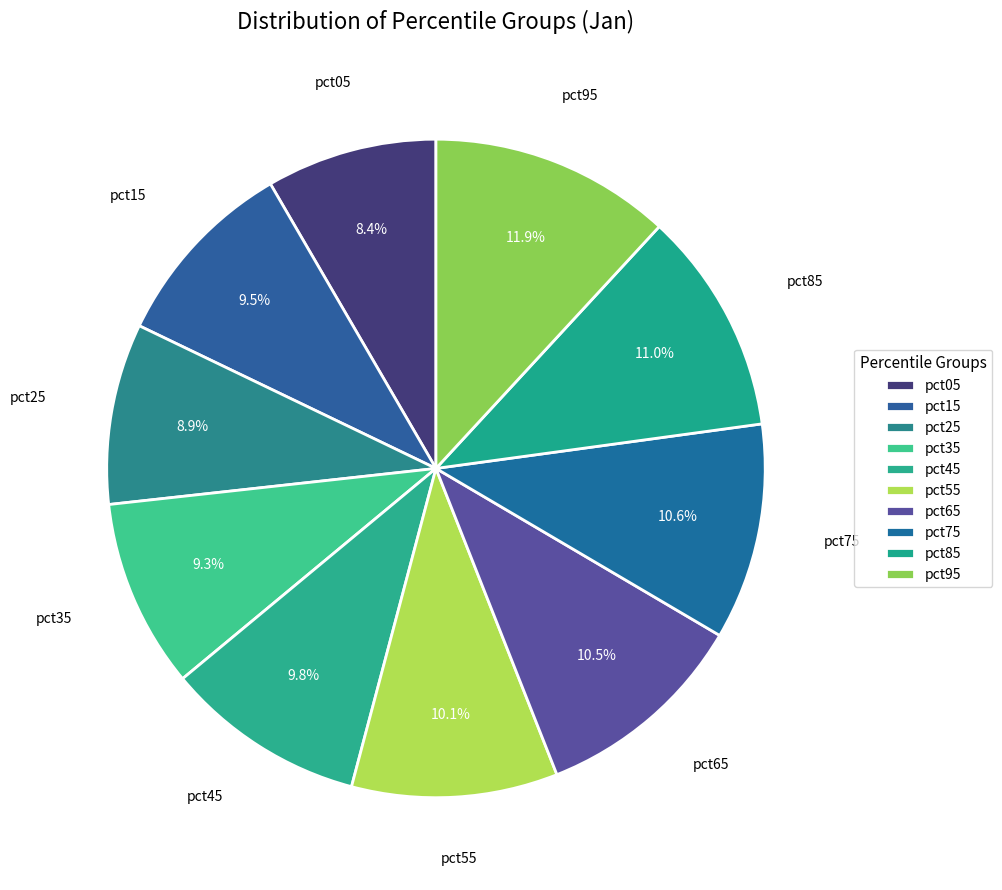

To the nearest percent, what is the combined percentage of pct85 and pct55?

21%